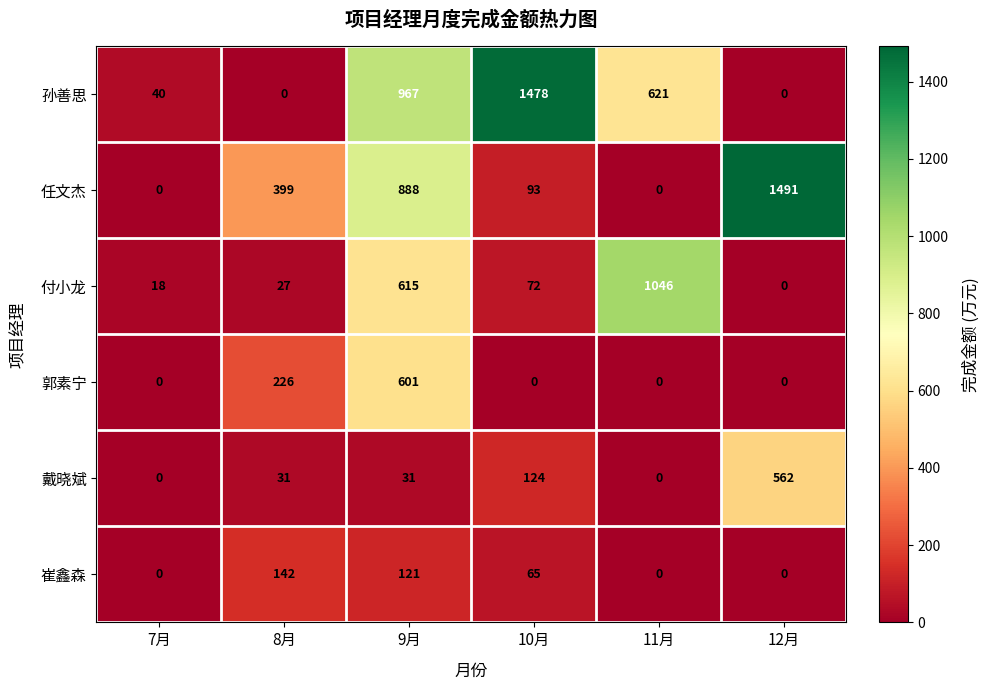

At which label is 戴晓斌 closest to 281?

10月